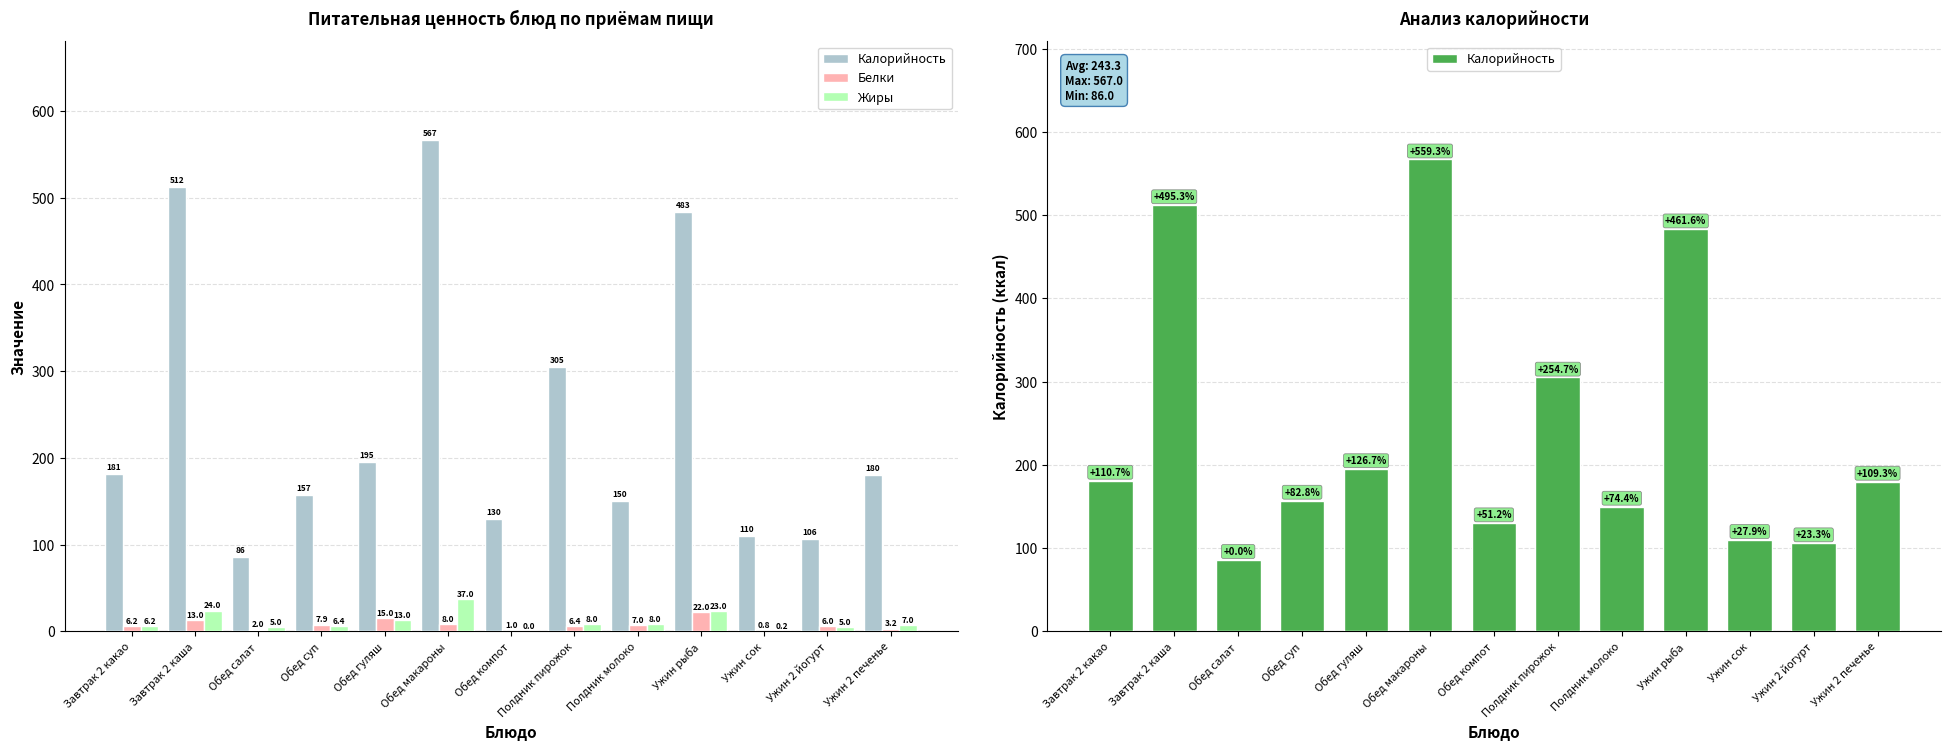

Reading left to right, list all the values displayed in this chart.

Калорийность: 181.2	512.0	86.0	157.2	195.0	567.0	130.0	305.0	150.0	483.0	110.0	106.0	180.0
Белки: 6.2	13.0	2.0	7.9	15.0	8.0	1.0	6.4	7.0	22.0	0.8	6.0	3.2
Жиры: 6.2	24.0	5.0	6.4	13.0	37.0	0.0	8.0	8.0	23.0	0.2	5.0	7.0